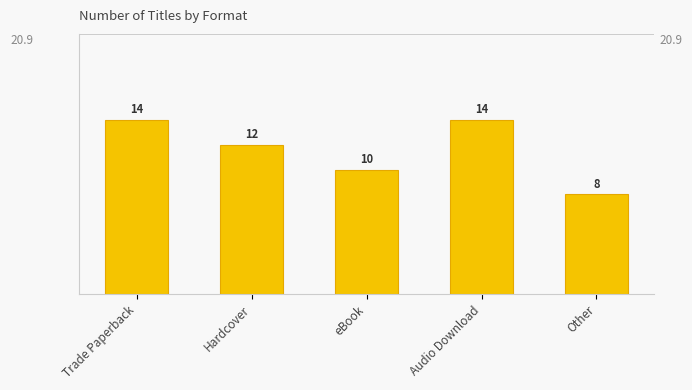

What value does the data have at eBook?

10